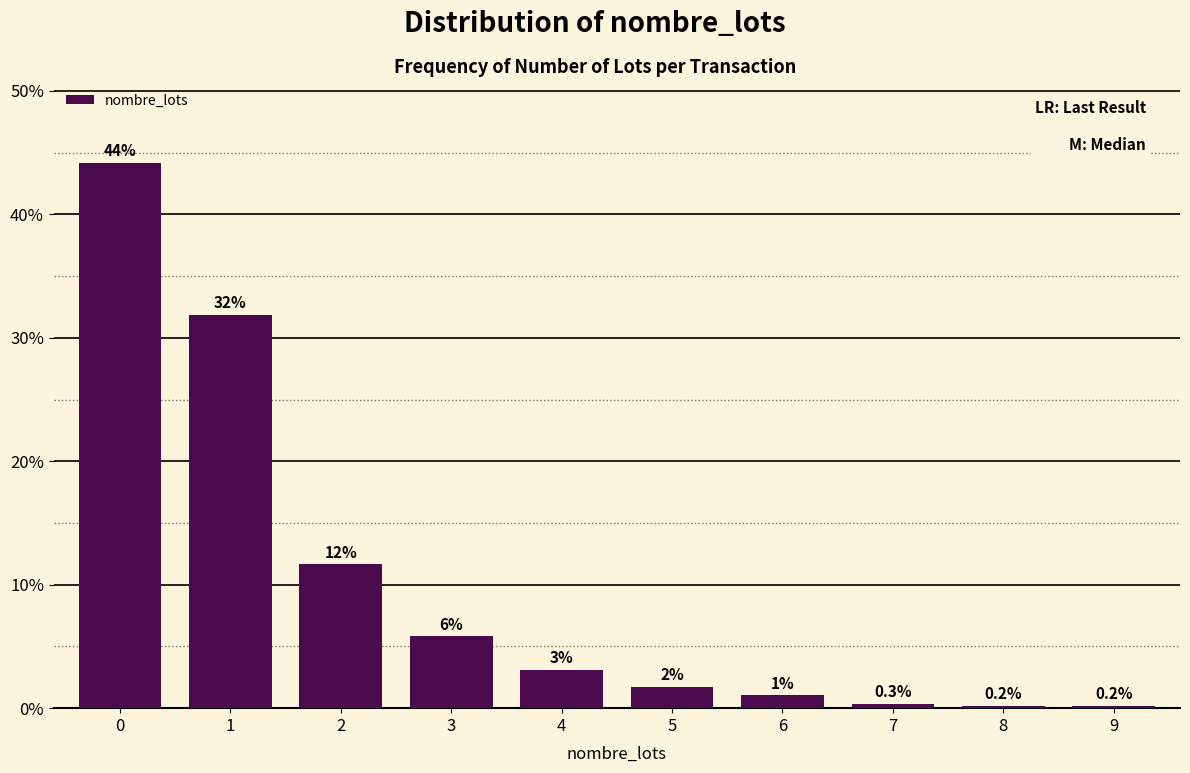

What is the average value?

10.0